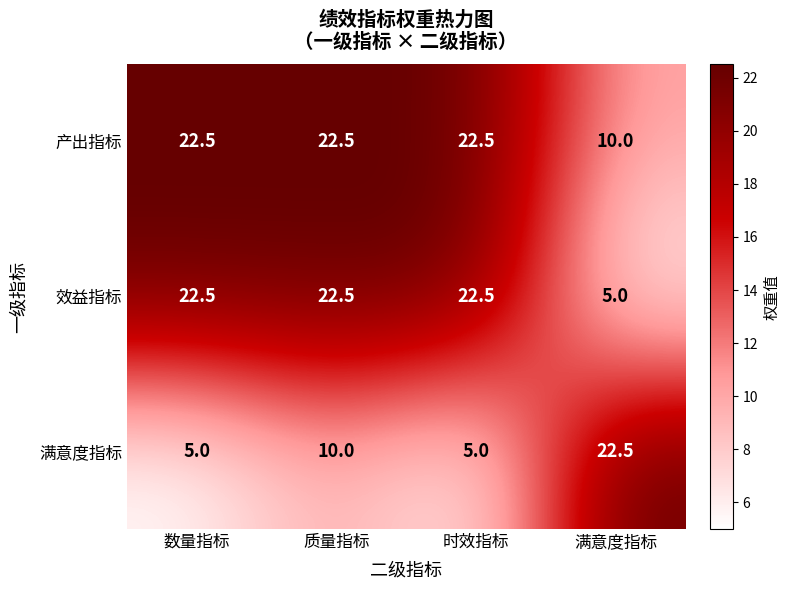

At which category is the sum across all series the highest?

质量指标